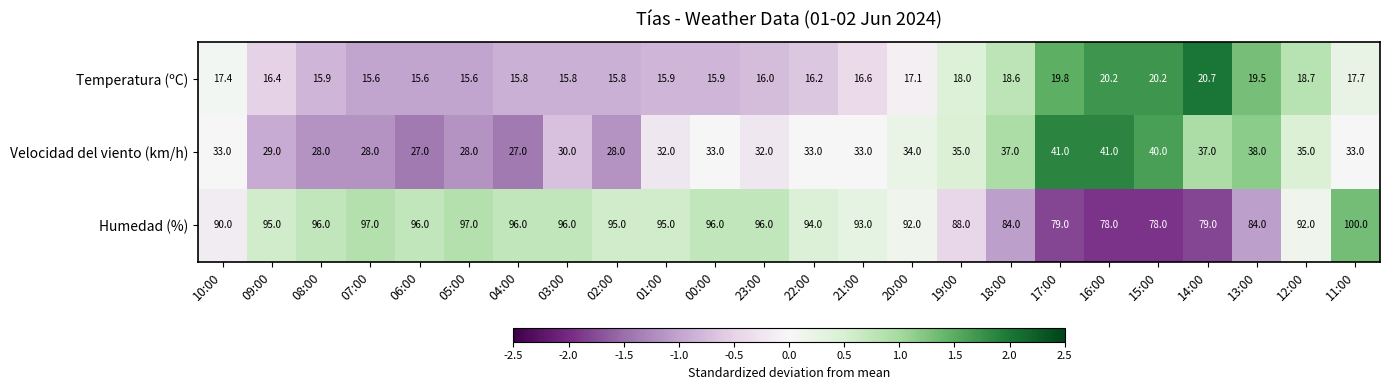

What is the minimum value for Temperatura (ºC)?

15.6